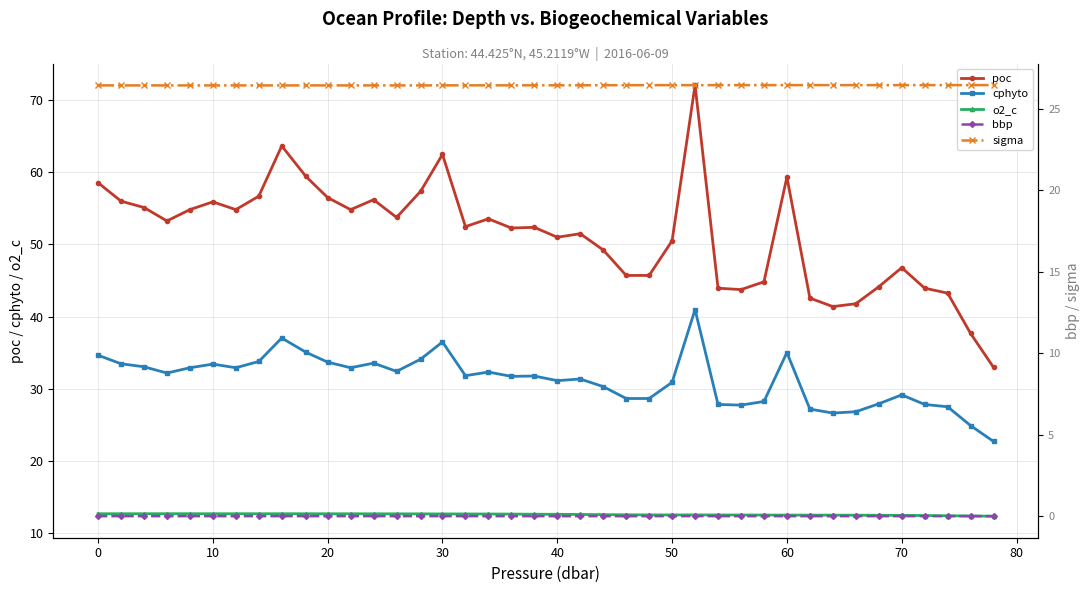

Which series has the largest range (max minus min)?

poc